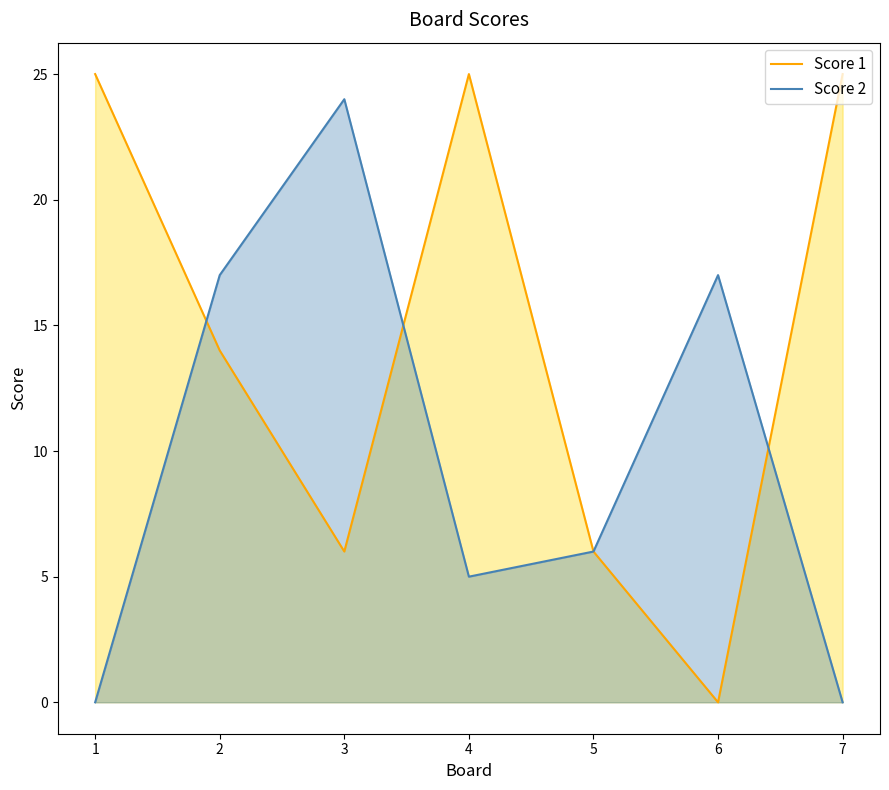

What is the total value across all series at 6?

17